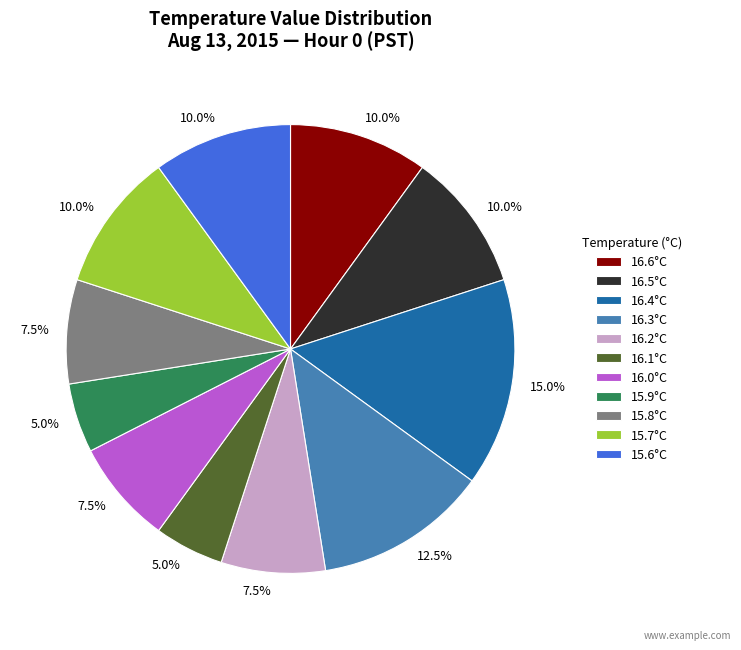

Is there any slice that represents more than half of the pie?

No